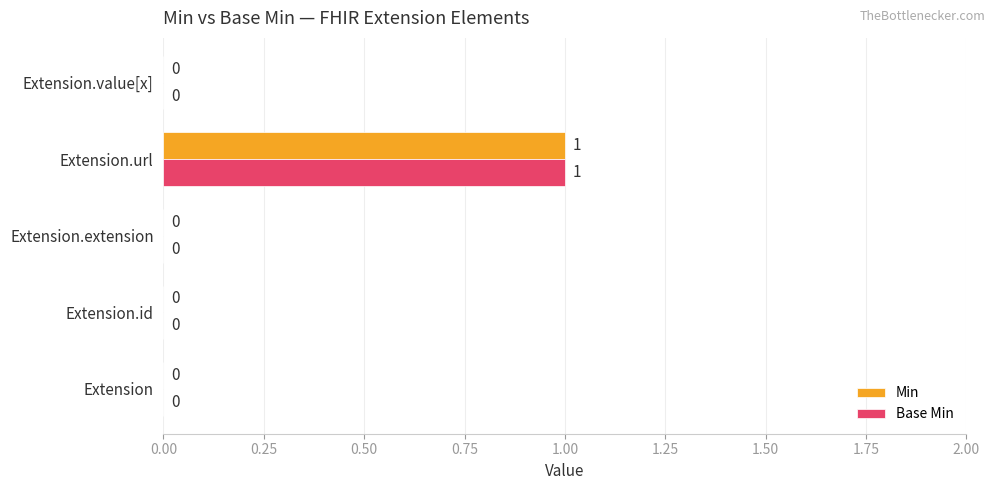

True or false: Min has a value of 0 at Extension.extension.

True